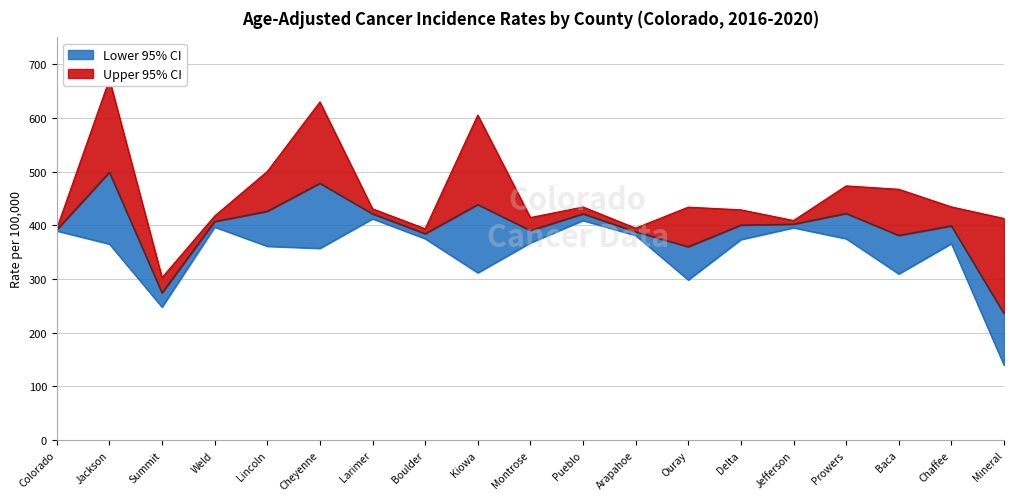

True or false: Age-Adjusted Rate and Lower 95% CI intersect in this chart.

False